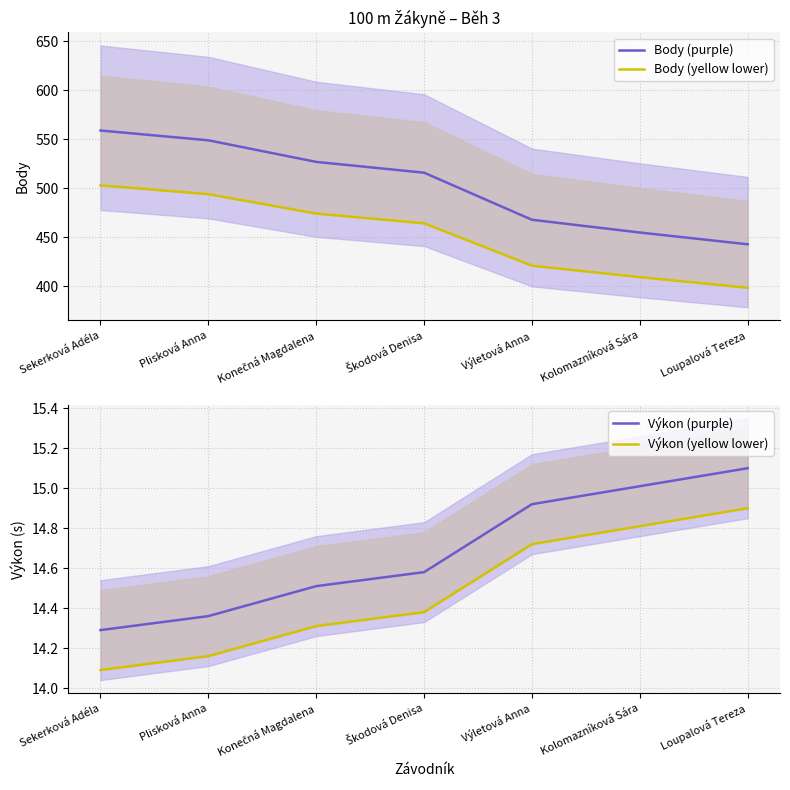

True or false: Body (purple) and Body (yellow lower) cross at least once.

False